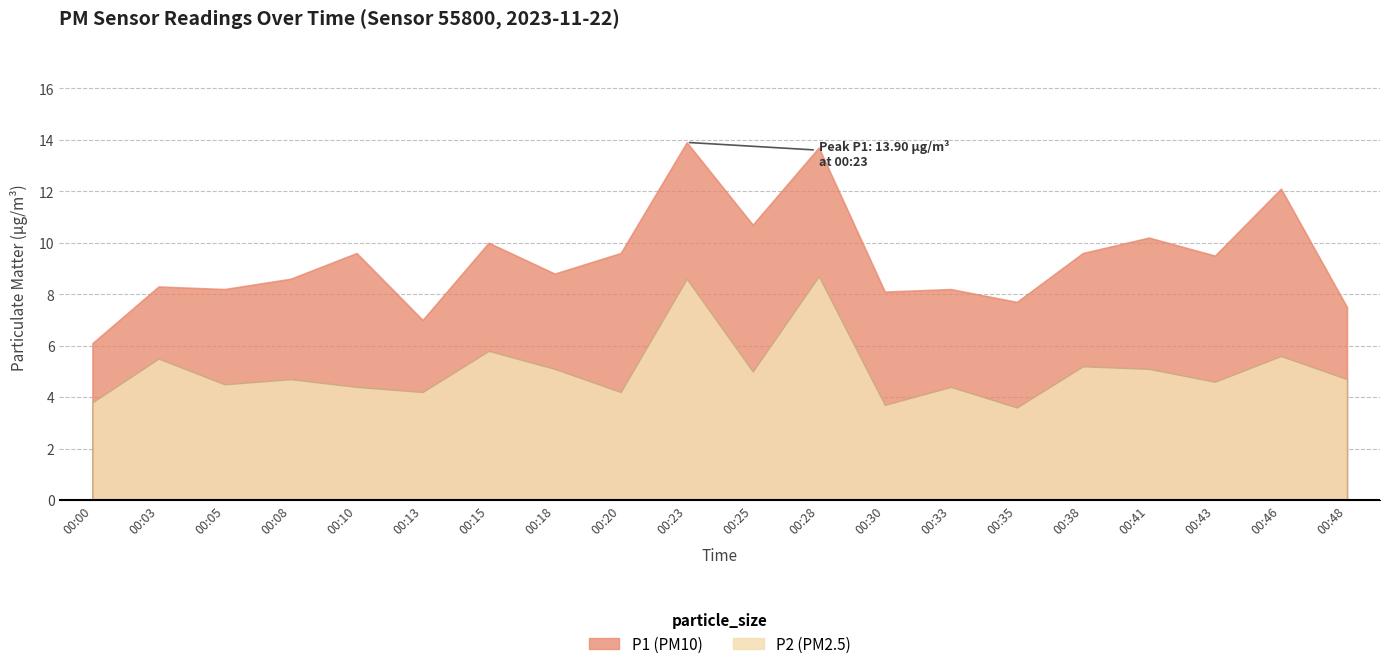

In P2, how many points are lower than both neighbors (excluding endpoints)?

7